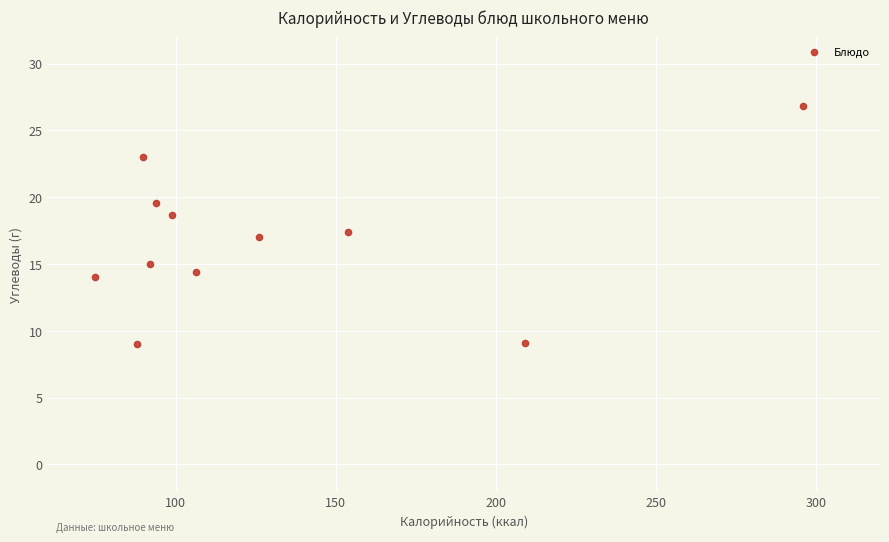

What is the range of Y values (max minus min)?

17.8